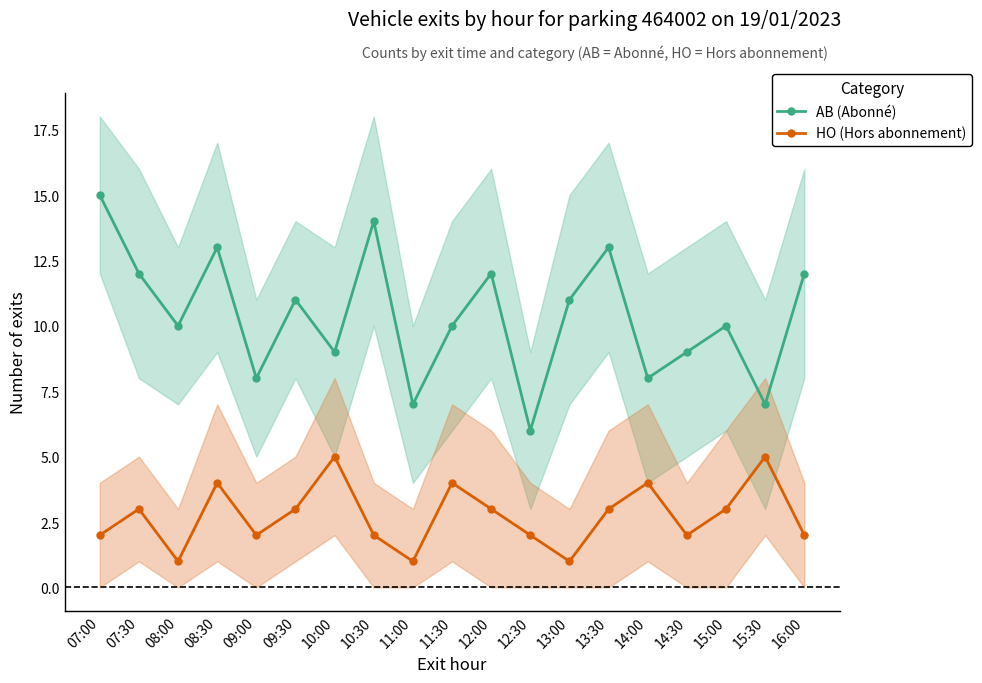

True or false: HO (Hors abonnement) and AB (Abonné) intersect in this chart.

False